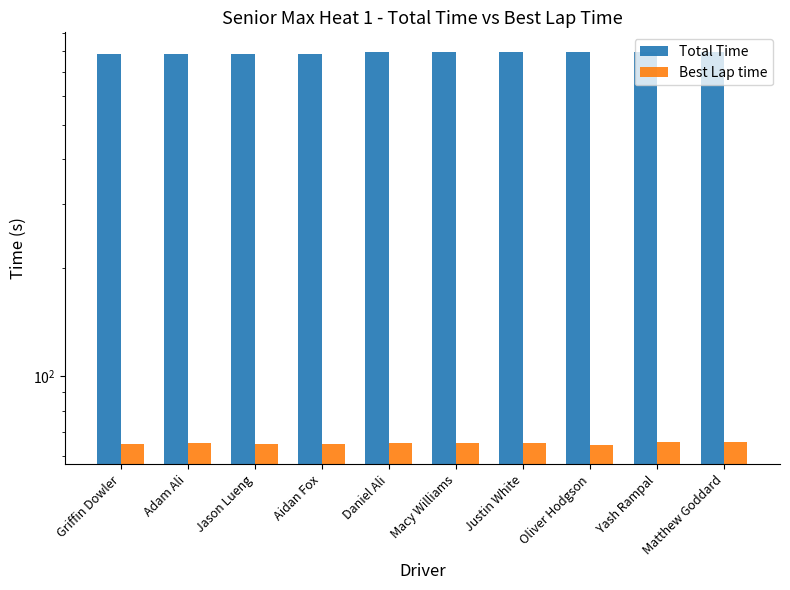

Which series has the largest total across all categories?

Total Time